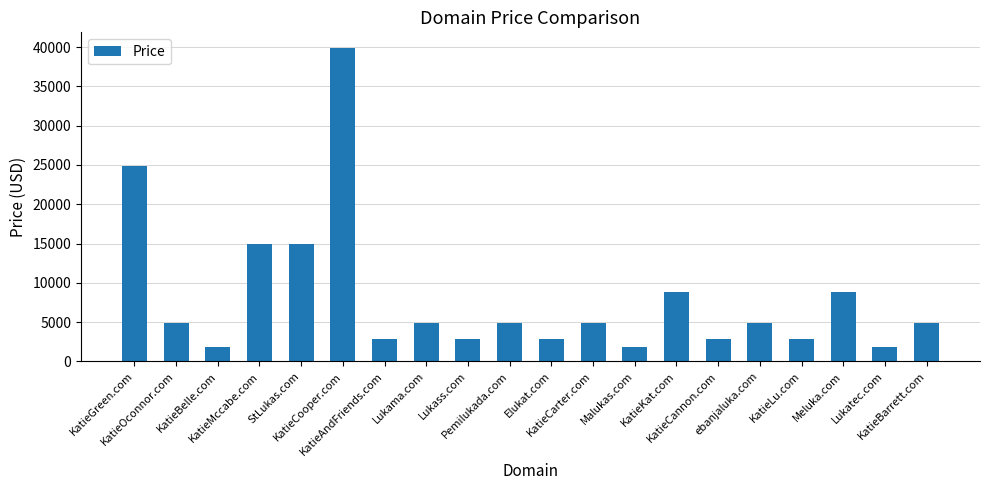

What is the difference between the maximum and minimum values?

38000